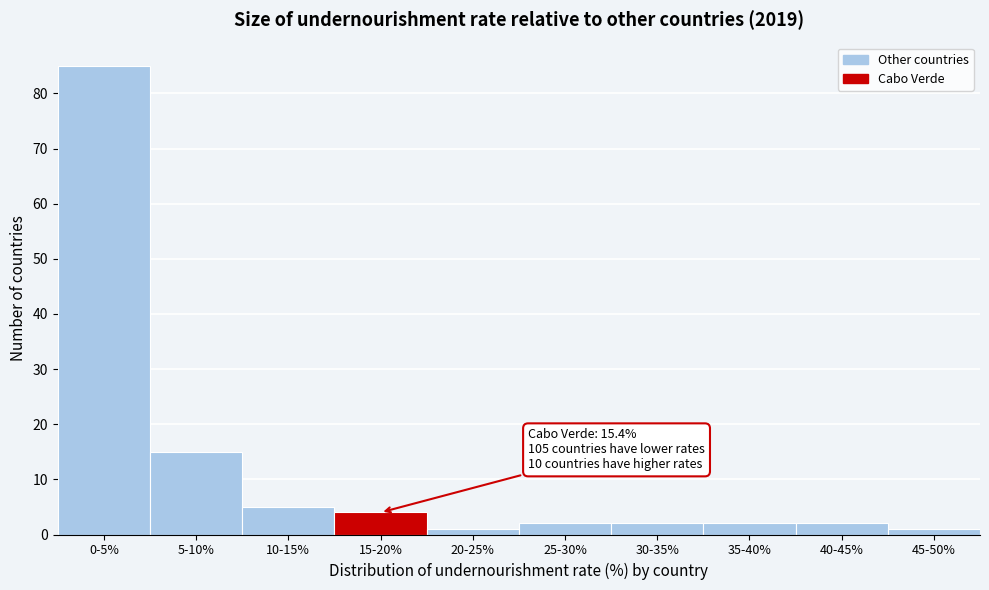

Reading right to left, extract all data points from this chart.

1	2	2	2	2	1	4	5	15	85